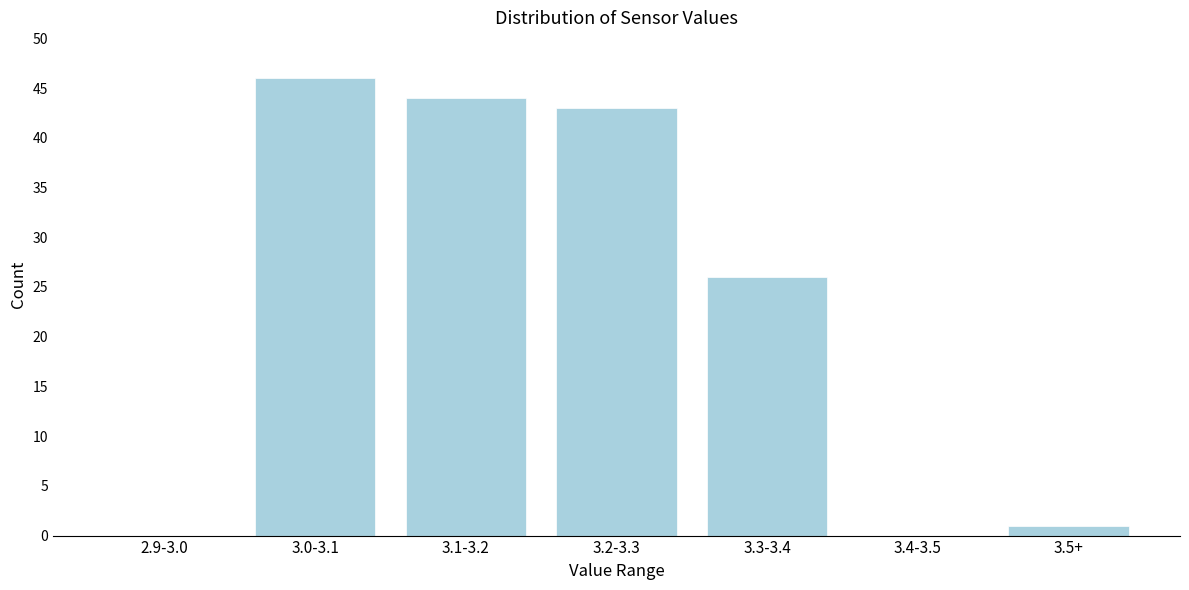

Reading right to left, transcribe all the data shown in this chart.

3.5+=1	3.4-3.5=0	3.3-3.4=26	3.2-3.3=43	3.1-3.2=44	3.0-3.1=46	2.9-3.0=0